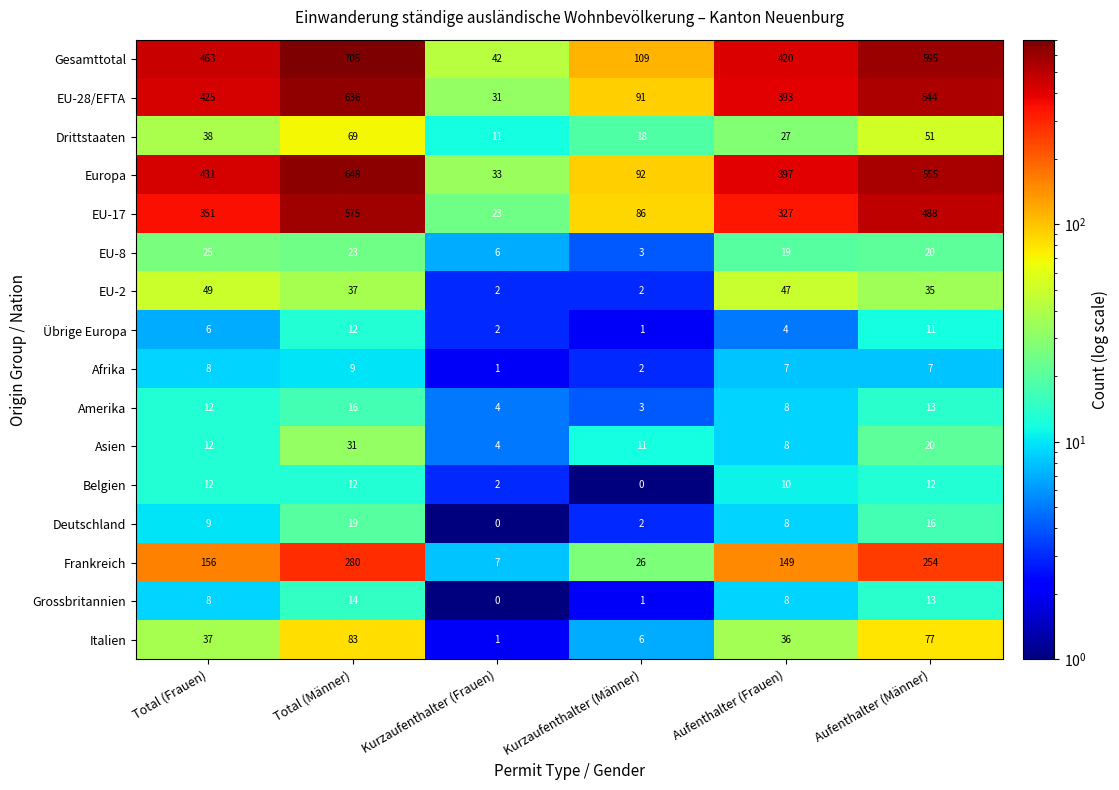

How many distinct data groups are displayed?

16